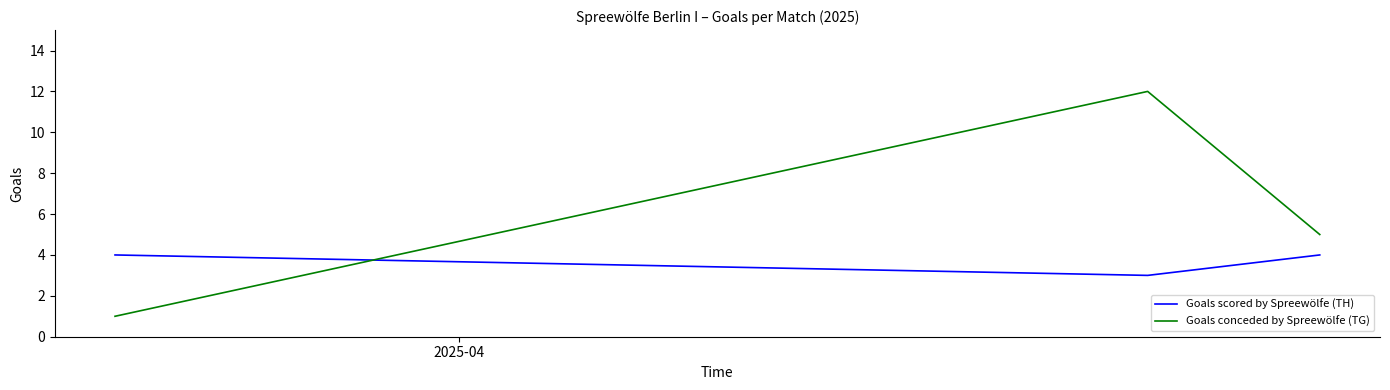

What is the sum of all Goals conceded by Spreewölfe (TG) values?

18